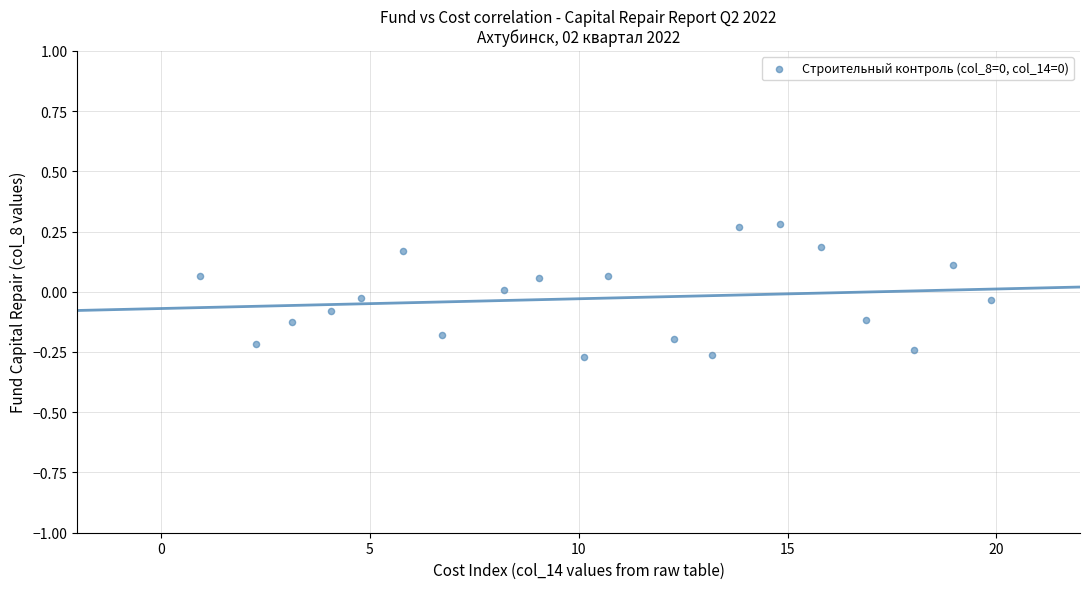

What is the range of X values (max minus min)?

19.0